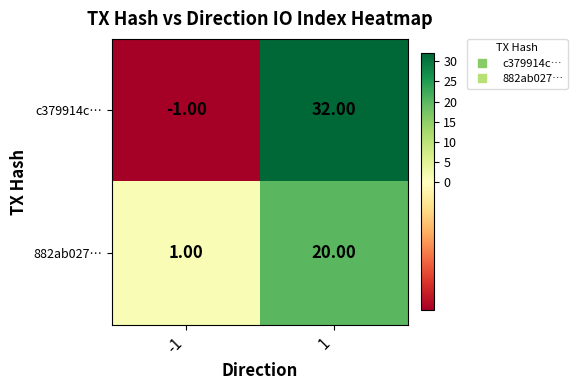

What is the spread (max minus min) of values at -1?

2